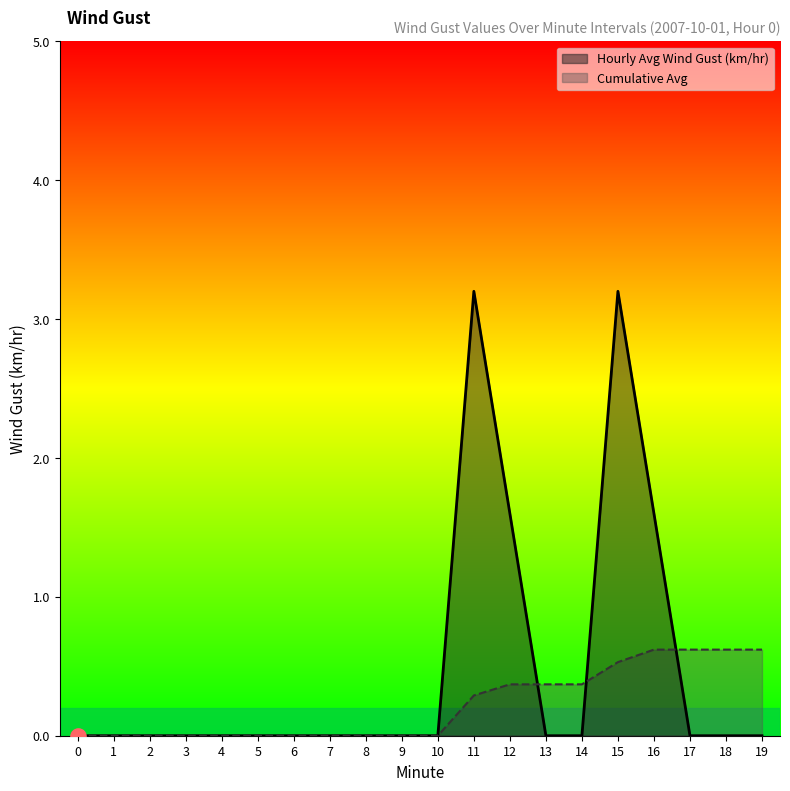

Which series has the largest total across all categories?

Hourly Avg Wind Gust (km/hr)